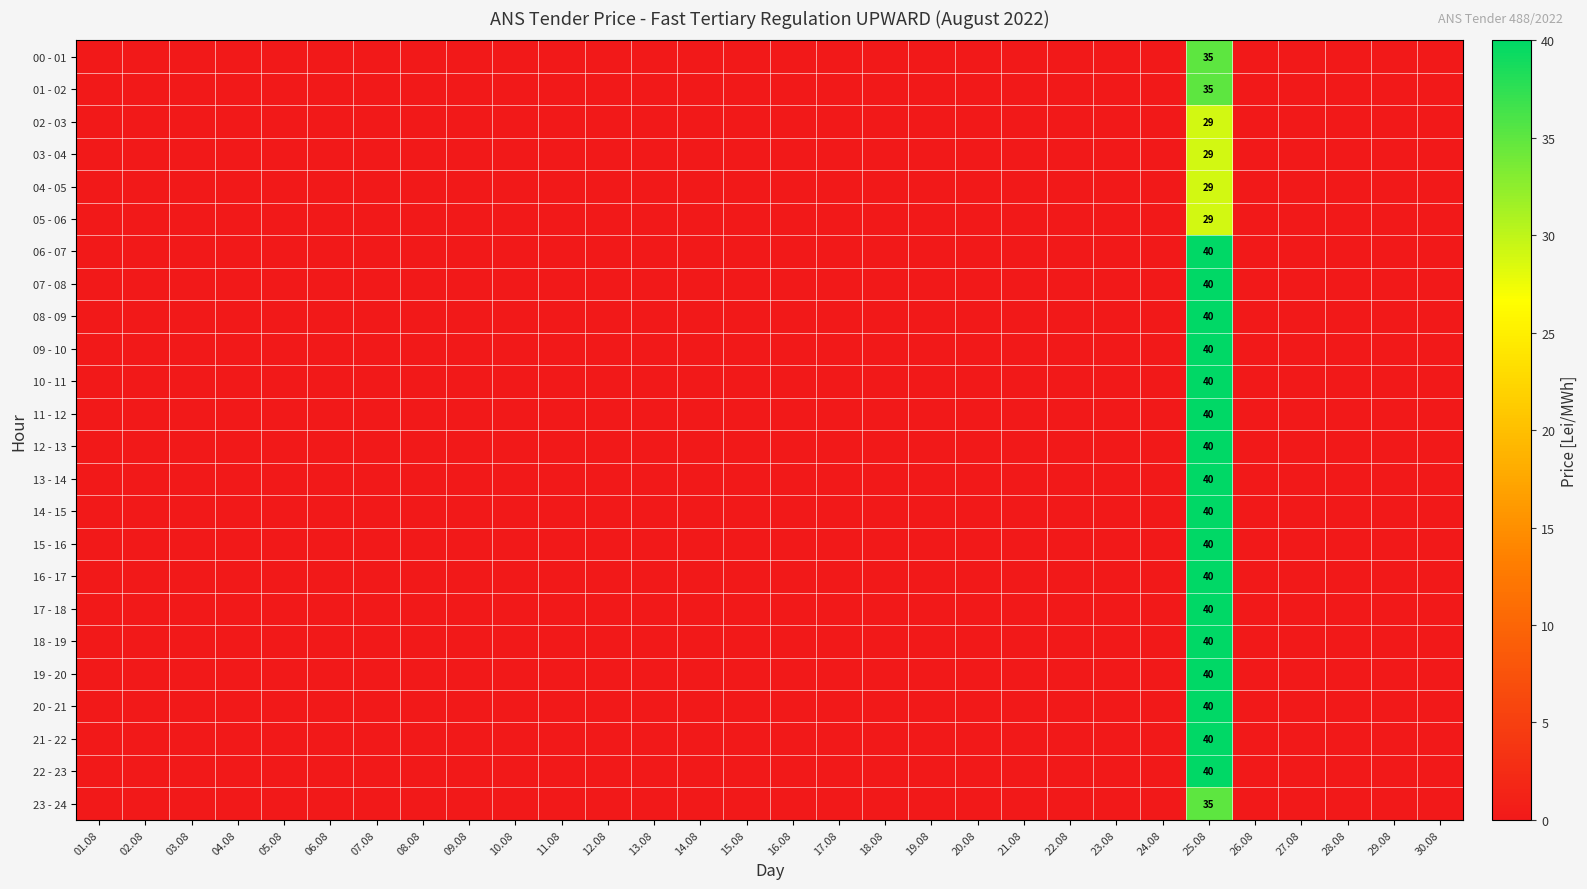

At which label does 21 - 22 reach its minimum?

01.08